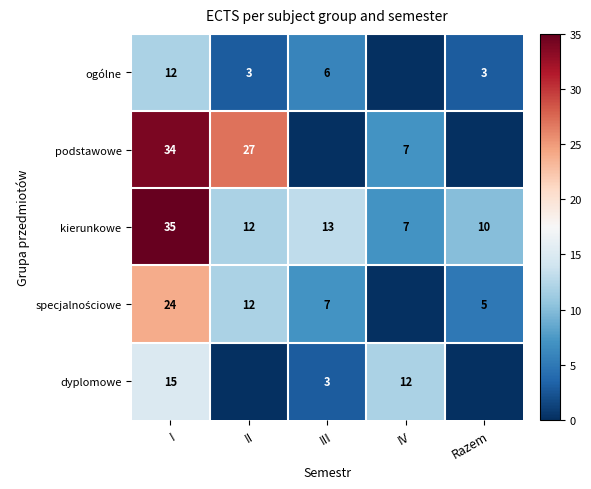

What is the maximum value for kierunkowe?

35